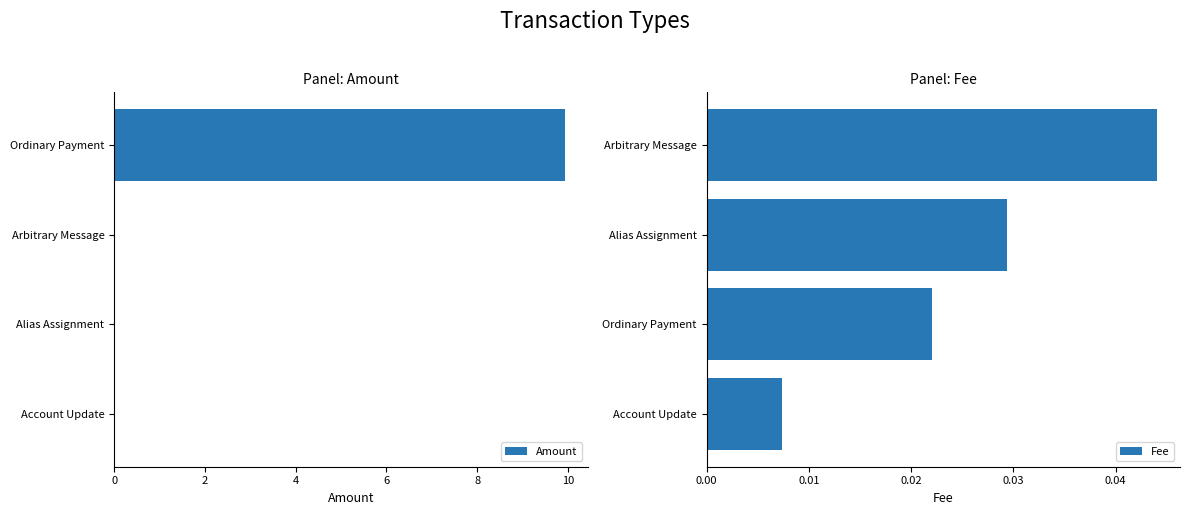

What is the sum of all Amount values?

9.9